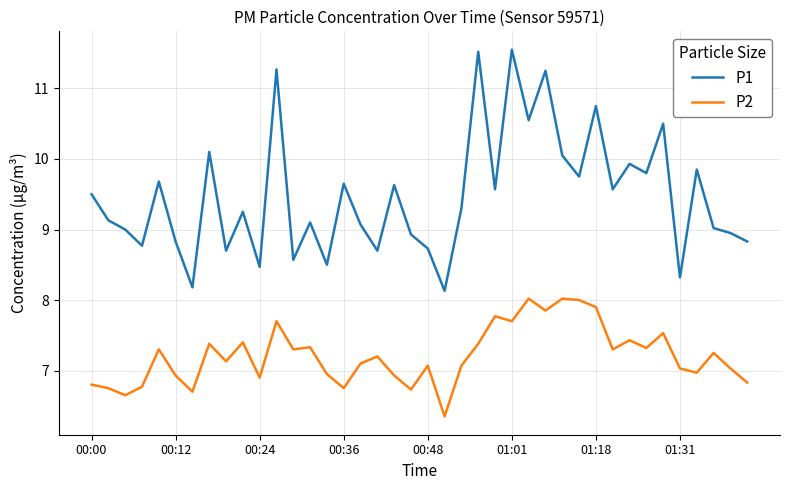

Which series has the largest total across all categories?

P1